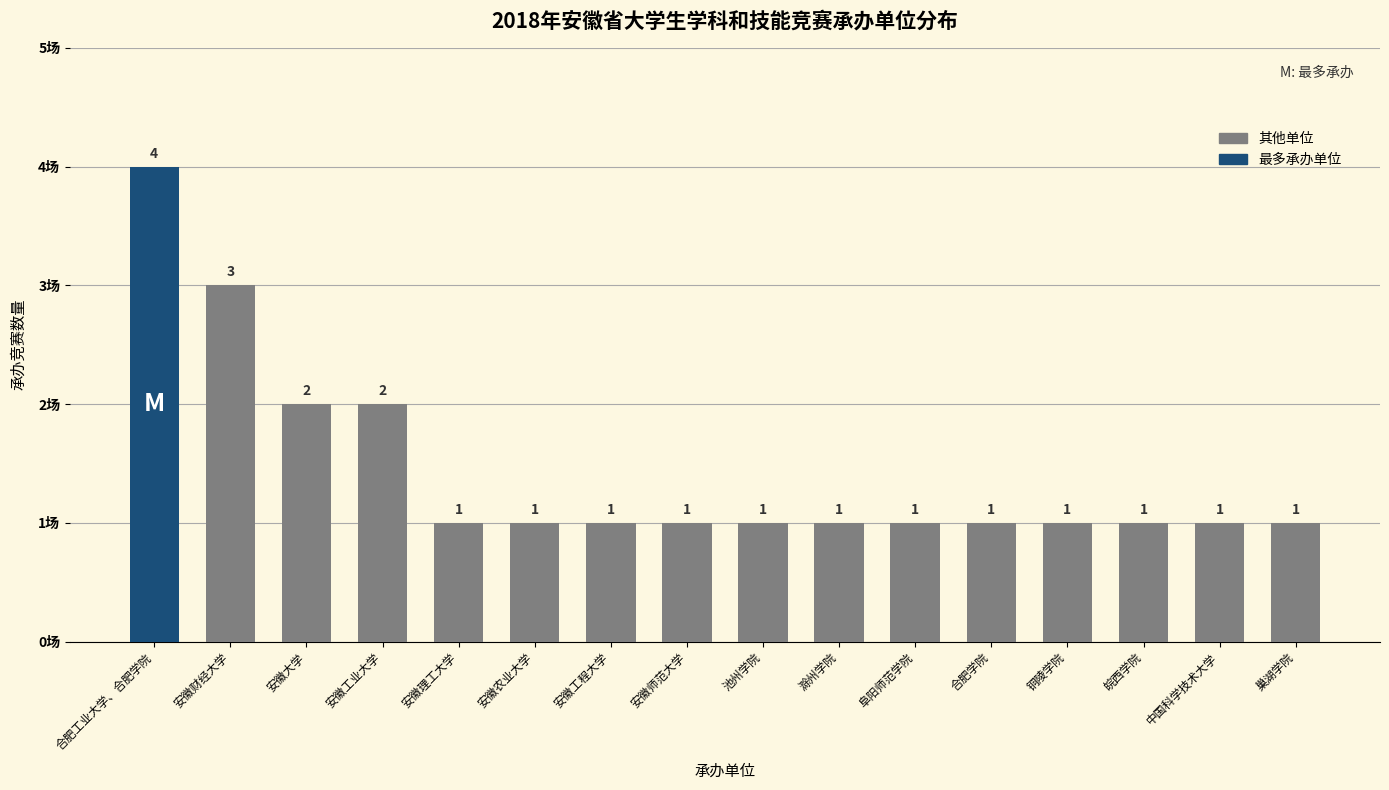

How many values are between 1 and 2?

14